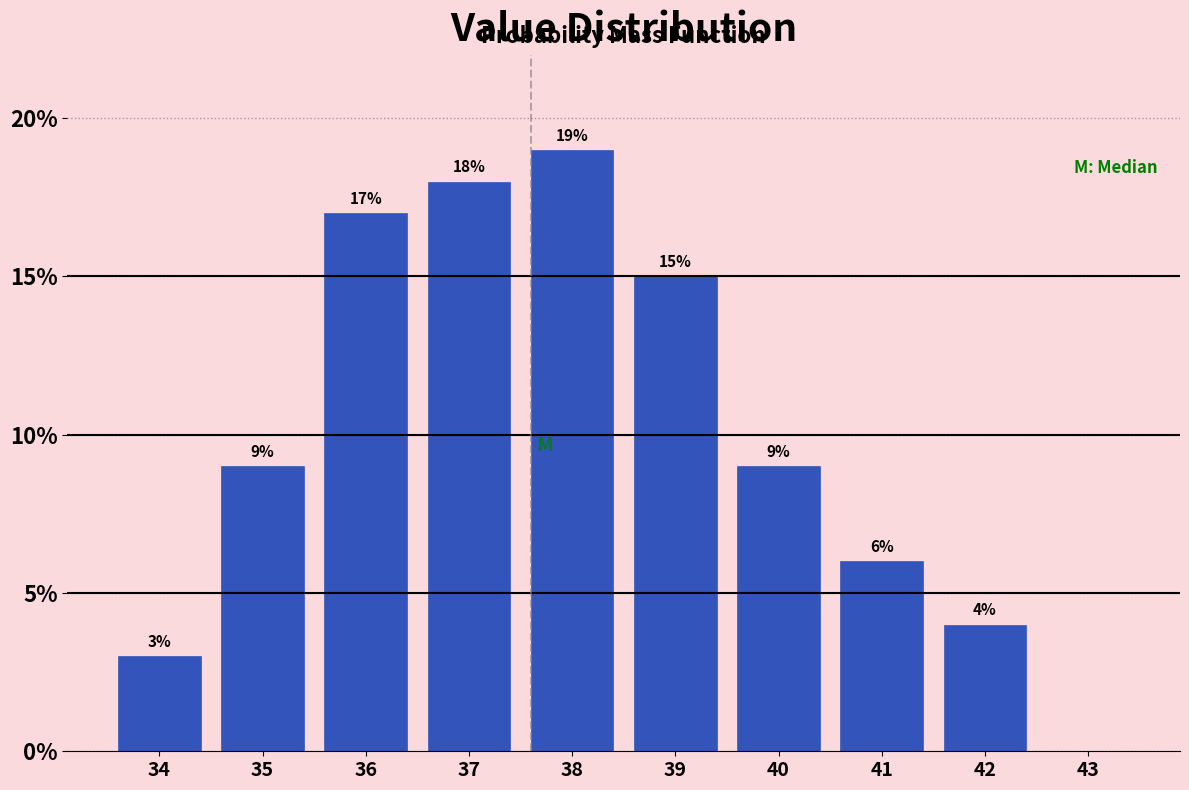

Which range on the x-axis has the tallest bar?

37.5 to 38.5